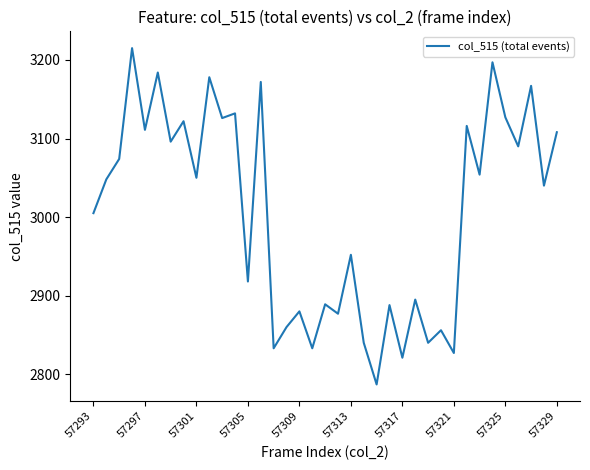

What is the greatest value displayed?

3215